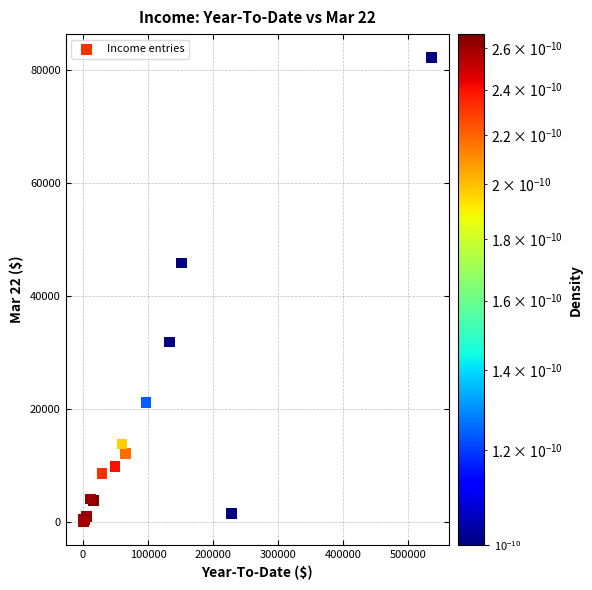

What Y value in the scatter plot is closest to 41131?

45829.0